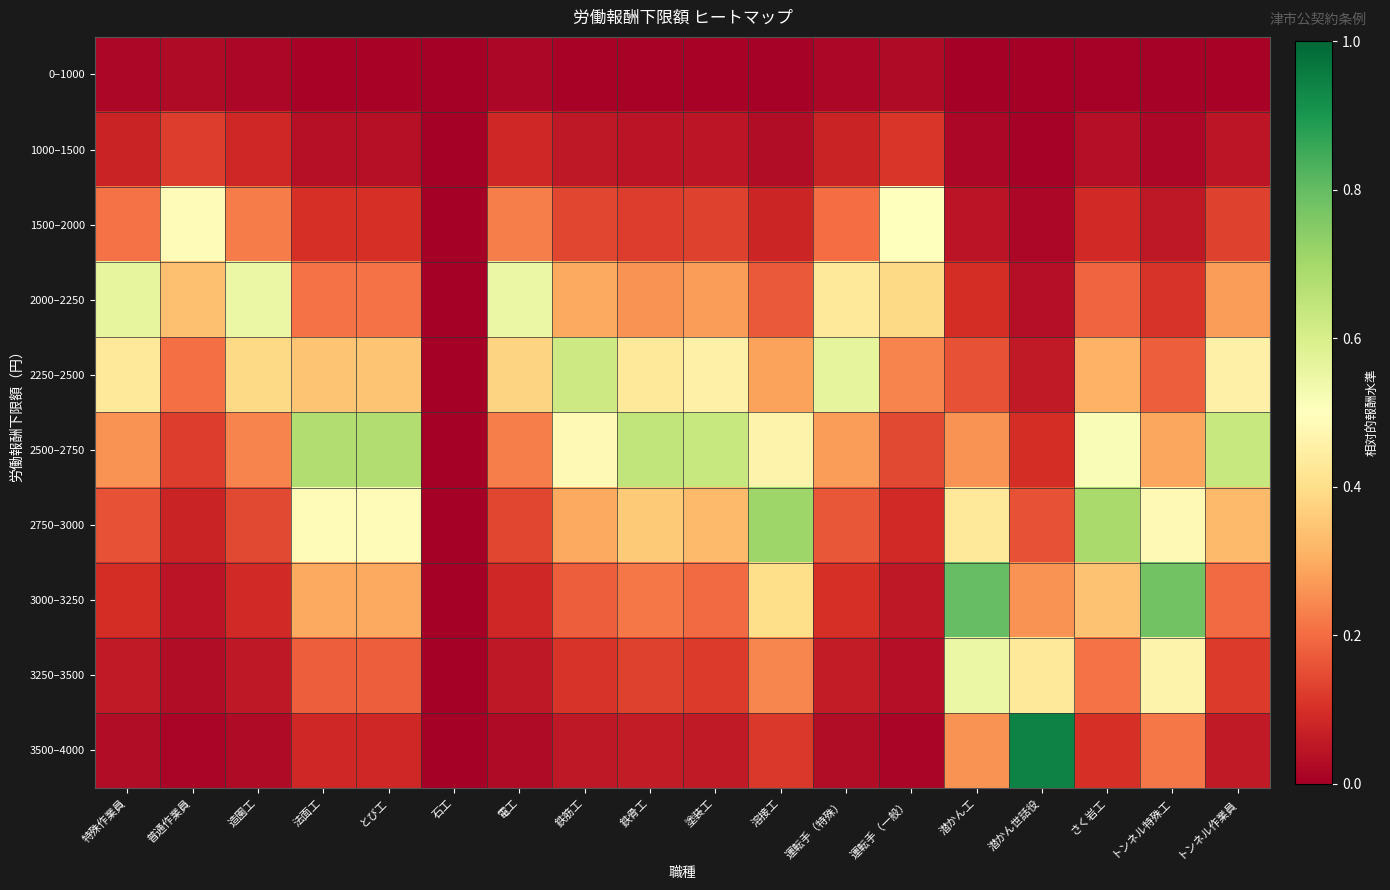

Reading left to right, transcribe all the data shown in this chart.

0–1000: 特殊作業員=0.0	普通作業員=0.0	造園工=0.0	法面工=0.0	とび工=0.0	石工=0.0	電工=0.0	鉄筋工=0.0	鉄骨工=0.0	塗装工=0.0	溶接工=0.0	運転手（特殊）=0.0	運転手（一般）=0.0	潜かん工=0.0	潜かん世話役=0.0	さく岩工=0.0	トンネル特殊工=0.0	トンネル作業員=0.0
1000–1500: 特殊作業員=0.1	普通作業員=0.1	造園工=0.1	法面工=0.0	とび工=0.0	石工=0.0	電工=0.1	鉄筋工=0.1	鉄骨工=0.0	塗装工=0.0	溶接工=0.0	運転手（特殊）=0.1	運転手（一般）=0.1	潜かん工=0.0	潜かん世話役=0.0	さく岩工=0.0	トンネル特殊工=0.0	トンネル作業員=0.0
1500–2000: 特殊作業員=0.2	普通作業員=0.5	造園工=0.2	法面工=0.1	とび工=0.1	石工=0.0	電工=0.2	鉄筋工=0.1	鉄骨工=0.1	塗装工=0.1	溶接工=0.1	運転手（特殊）=0.2	運転手（一般）=0.5	潜かん工=0.0	潜かん世話役=0.0	さく岩工=0.1	トンネル特殊工=0.1	トンネル作業員=0.1
2000–2250: 特殊作業員=0.6	普通作業員=0.3	造園工=0.6	法面工=0.2	とび工=0.2	石工=0.0	電工=0.5	鉄筋工=0.3	鉄骨工=0.3	塗装工=0.3	溶接工=0.2	運転手（特殊）=0.4	運転手（一般）=0.4	潜かん工=0.1	潜かん世話役=0.0	さく岩工=0.2	トンネル特殊工=0.1	トンネル作業員=0.3
2250–2500: 特殊作業員=0.4	普通作業員=0.2	造園工=0.4	法面工=0.3	とび工=0.3	石工=0.0	電工=0.4	鉄筋工=0.6	鉄骨工=0.4	塗装工=0.5	溶接工=0.3	運転手（特殊）=0.6	運転手（一般）=0.2	潜かん工=0.2	潜かん世話役=0.1	さく岩工=0.3	トンネル特殊工=0.2	トンネル作業員=0.5
2500–2750: 特殊作業員=0.3	普通作業員=0.1	造園工=0.2	法面工=0.7	とび工=0.7	石工=0.0	電工=0.2	鉄筋工=0.5	鉄骨工=0.6	塗装工=0.6	溶接工=0.5	運転手（特殊）=0.3	運転手（一般）=0.1	潜かん工=0.3	潜かん世話役=0.1	さく岩工=0.5	トンネル特殊工=0.3	トンネル作業員=0.6
2750–3000: 特殊作業員=0.2	普通作業員=0.1	造園工=0.1	法面工=0.5	とび工=0.5	石工=0.0	電工=0.1	鉄筋工=0.3	鉄骨工=0.4	塗装工=0.3	溶接工=0.7	運転手（特殊）=0.2	運転手（一般）=0.1	潜かん工=0.4	潜かん世話役=0.2	さく岩工=0.7	トンネル特殊工=0.5	トンネル作業員=0.3
3000–3250: 特殊作業員=0.1	普通作業員=0.0	造園工=0.1	法面工=0.3	とび工=0.3	石工=0.0	電工=0.1	鉄筋工=0.2	鉄骨工=0.2	塗装工=0.2	溶接工=0.4	運転手（特殊）=0.1	運転手（一般）=0.1	潜かん工=0.8	潜かん世話役=0.3	さく岩工=0.3	トンネル特殊工=0.8	トンネル作業員=0.2
3250–3500: 特殊作業員=0.1	普通作業員=0.0	造園工=0.1	法面工=0.2	とび工=0.2	石工=0.0	電工=0.1	鉄筋工=0.1	鉄骨工=0.1	塗装工=0.1	溶接工=0.2	運転手（特殊）=0.1	運転手（一般）=0.0	潜かん工=0.5	潜かん世話役=0.4	さく岩工=0.2	トンネル特殊工=0.5	トンネル作業員=0.1
3500–4000: 特殊作業員=0.0	普通作業員=0.0	造園工=0.0	法面工=0.1	とび工=0.1	石工=0.0	電工=0.0	鉄筋工=0.1	鉄骨工=0.1	塗装工=0.1	溶接工=0.1	運転手（特殊）=0.0	運転手（一般）=0.0	潜かん工=0.3	潜かん世話役=0.9	さく岩工=0.1	トンネル特殊工=0.2	トンネル作業員=0.1